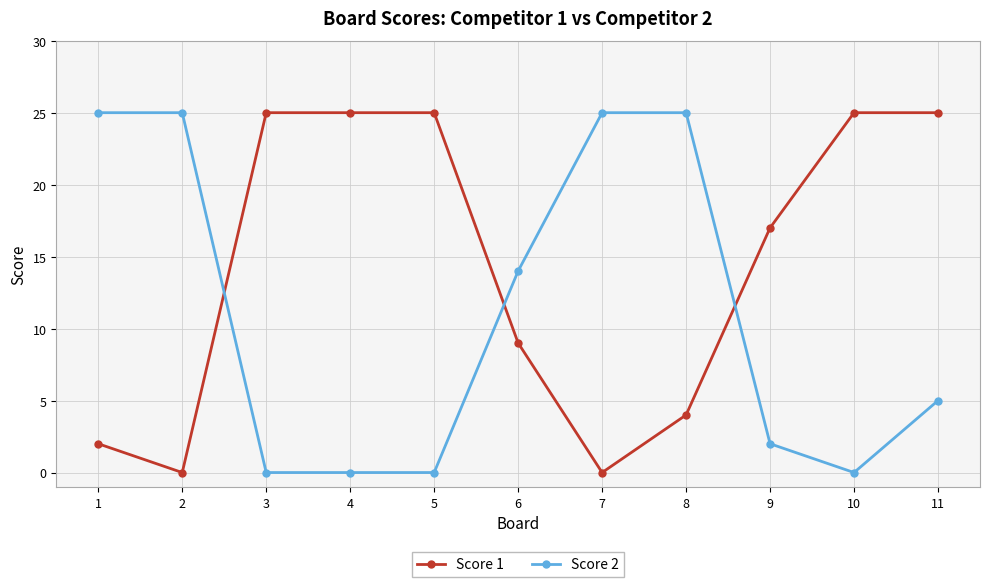

True or false: Score 1 and Score 2 cross at least once.

True